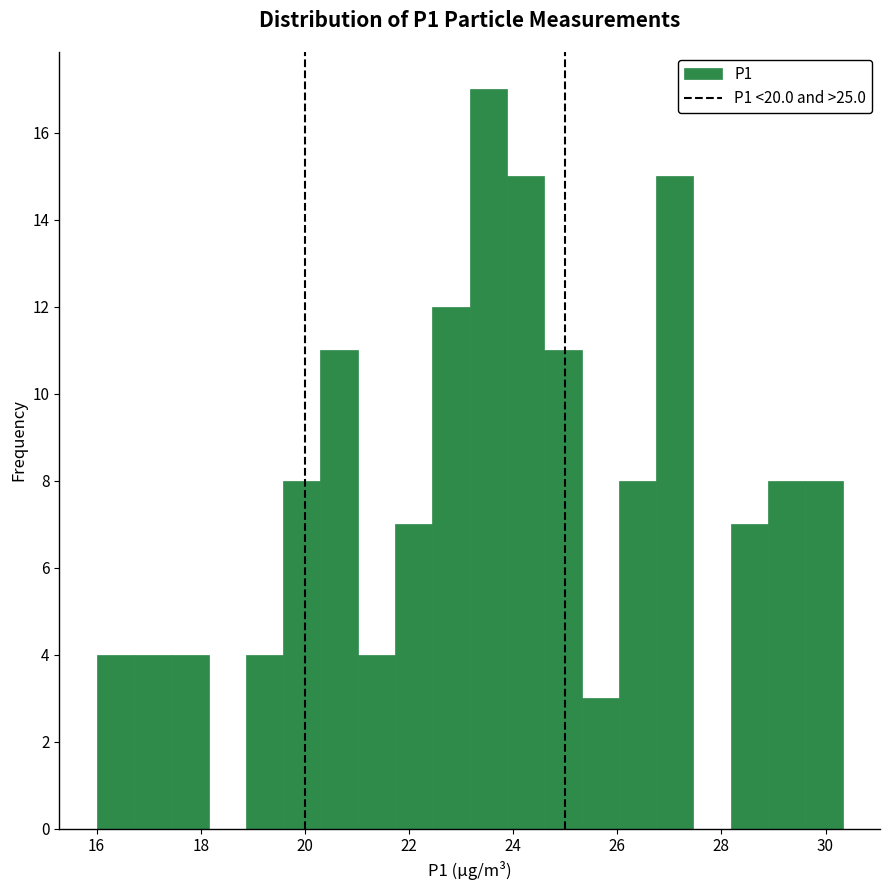

Read against the x-axis, roughly where is the centre of the tallest bar?

23.6